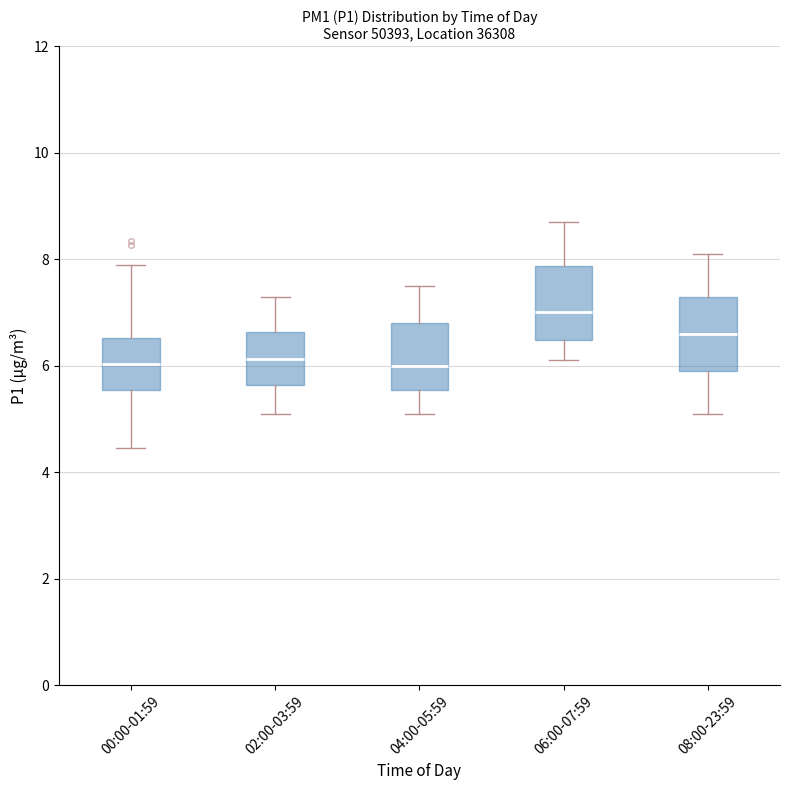

Reading left to right, transcribe this box plot: for each box, give where its median line is, the range the box spans, and where its two whiskers end, as read against the y-axis. The values are not printed on the chart, so give them approximately, as read against the axis.

00:00-01:59: median 6.0, box 5.6 to 6.6, whiskers 4.4 to 8.0
02:00-03:59: median 6.2, box 5.6 to 6.6, whiskers 5.2 to 7.4
04:00-05:59: median 6.0, box 5.6 to 6.8, whiskers 5.2 to 7.6
06:00-07:59: median 7.0, box 6.4 to 7.8, whiskers 6.2 to 8.8
08:00-23:59: median 6.6, box 6.0 to 7.4, whiskers 5.2 to 8.2